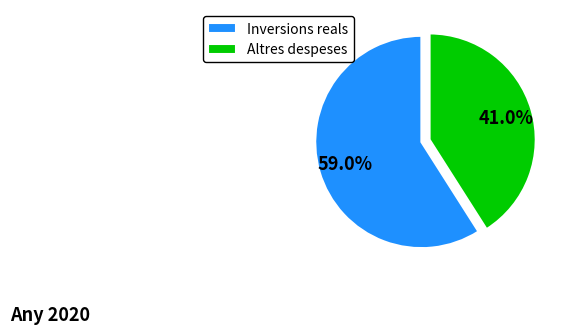

Which slice is the smallest?

Altres despeses